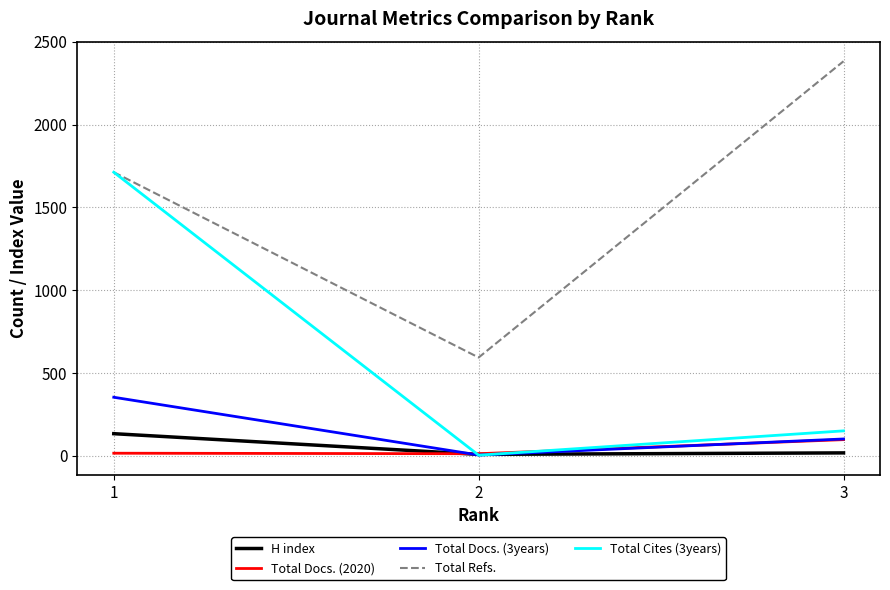

What value does the Total Docs. (2020) series have at 1?

15